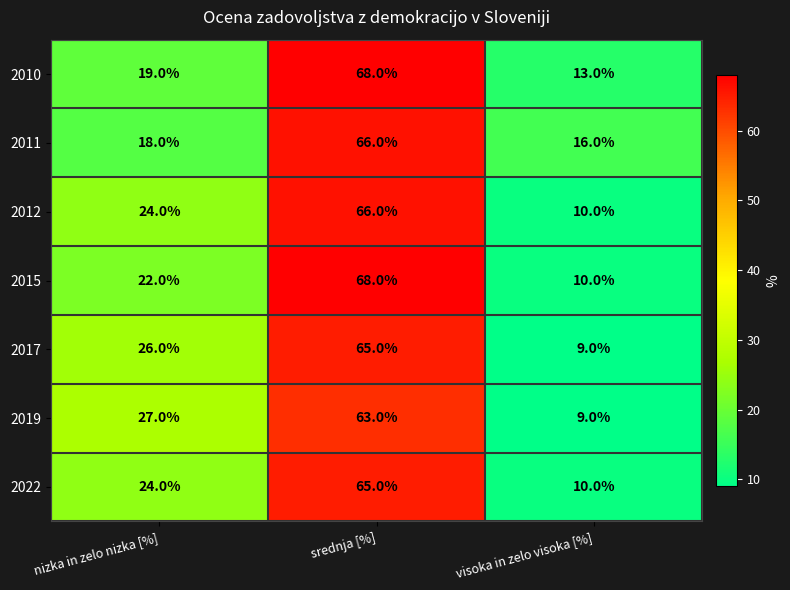

How many series are shown in this chart?

7